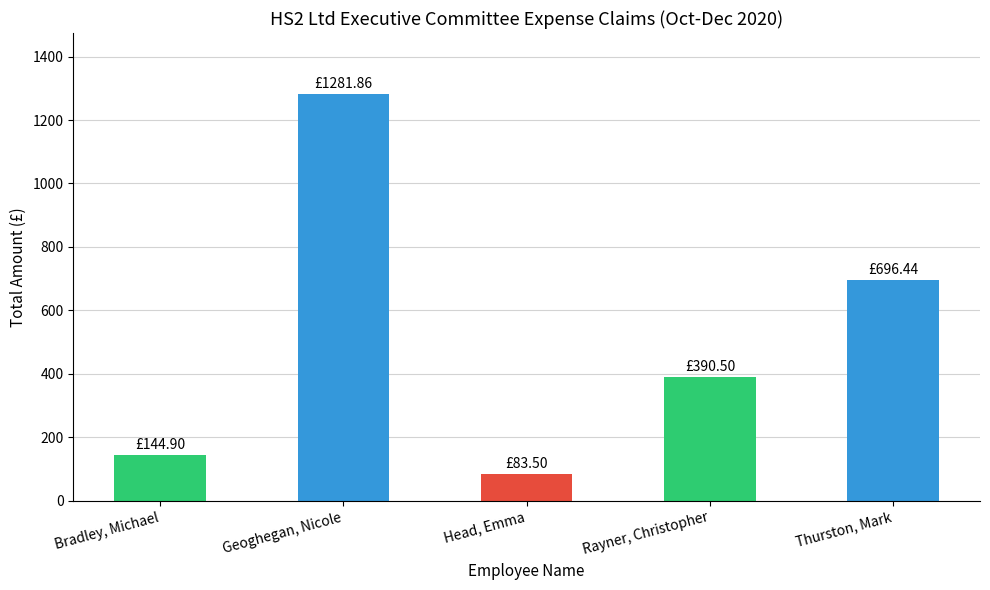

What is the label of the 4th bar from the right?

Geoghegan, Nicole